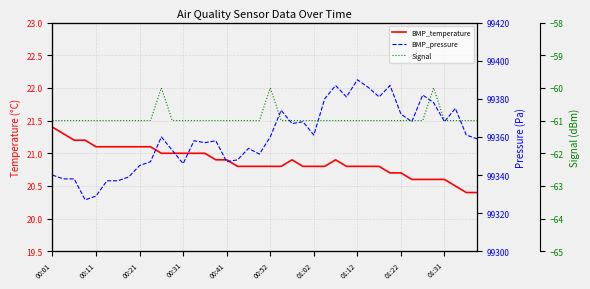

What is the value of the Signal point at the 25th from the left?

-61.0